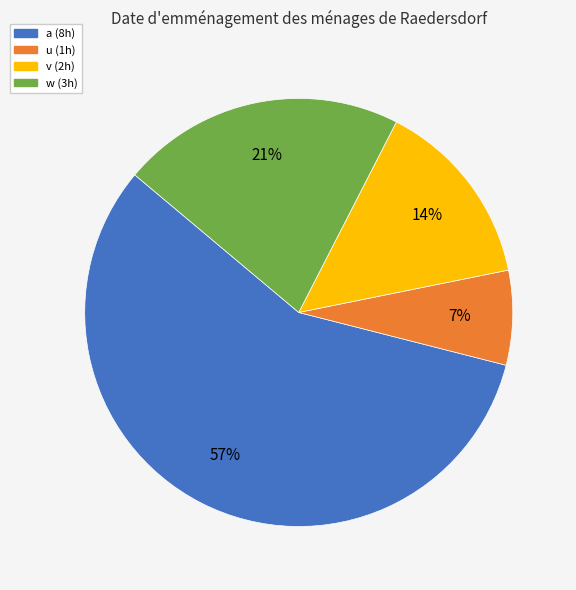

What percentage is the v slice, to the nearest percent?

14%